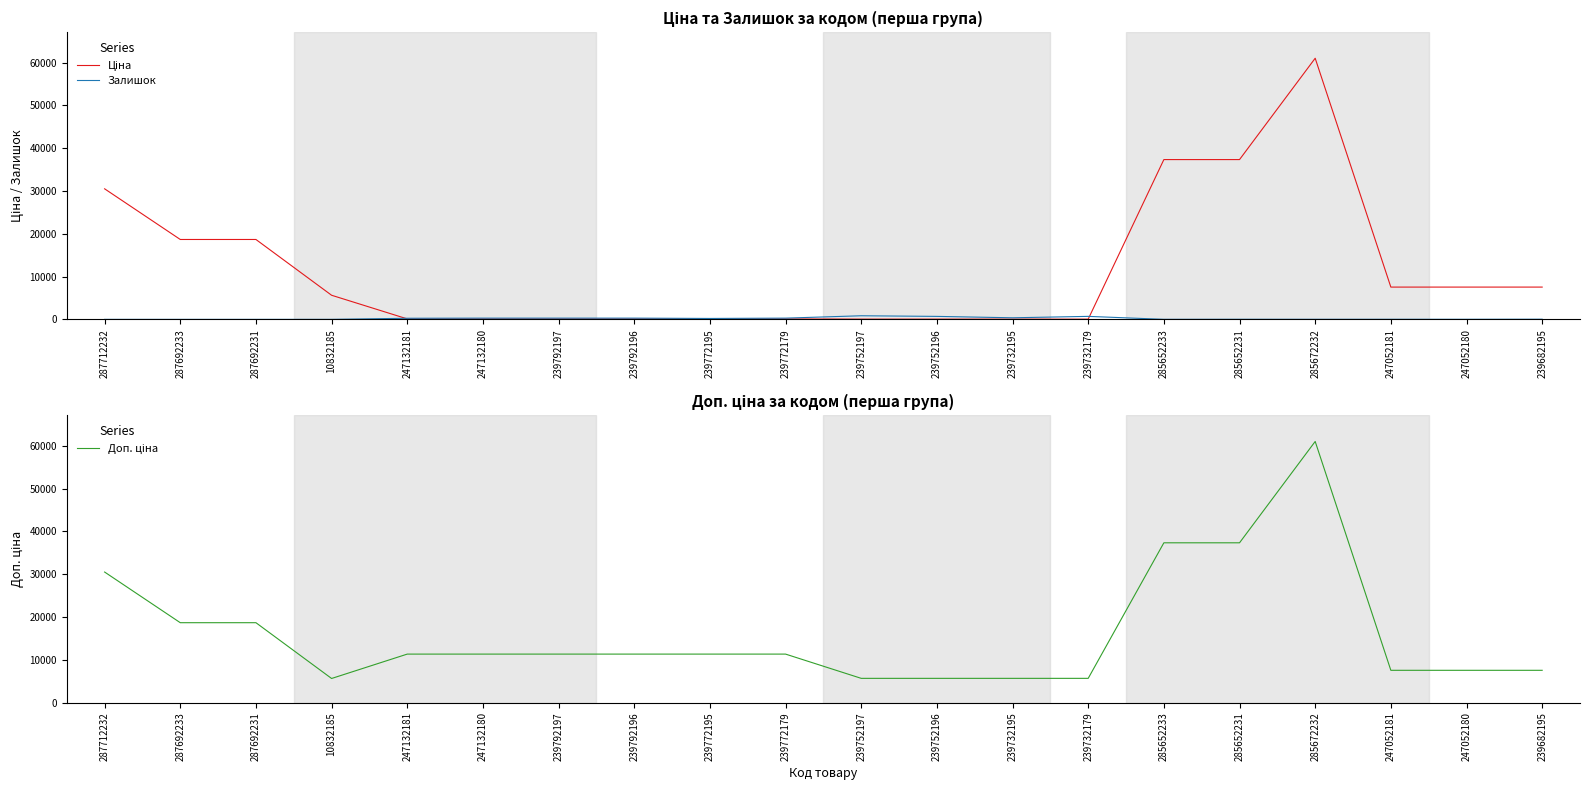

Reading left to right, list all the values displayed in this chart.

Ціна: 287712232=30512.3	287692233=18671.5	287692231=18671.5	10832185=5636.0	247132181=113.3	247132180=113.3	239792197=113.3	239792196=113.3	239772195=113.3	239772179=113.3	239752197=56.7	239752196=56.7	239732195=56.7	239732179=56.7	285652233=37343.0	285652231=37343.0	285672232=61024.7	247052181=7545.9	247052180=7545.9	239682195=7545.9
Залишок: 287712232=0.0	287692233=0.0	287692231=0.0	10832185=2.0	247132181=260.0	247132180=290.0	239792197=289.0	239792196=290.0	239772195=215.0	239772179=290.0	239752197=845.0	239752196=698.0	239732195=370.0	239732179=702.0	285652233=12.0	285652231=22.0	285672232=15.0	247052181=20.0	247052180=21.0	239682195=38.0
Доп. ціна: 287712232=30512.3	287692233=18671.5	287692231=18671.5	10832185=5636.0	247132181=11334.0	247132180=11334.0	239792197=11334.0	239792196=11334.0	239772195=11334.0	239772179=11334.0	239752197=5667.0	239752196=5667.0	239732195=5667.0	239732179=5667.0	285652233=37343.0	285652231=37343.0	285672232=61024.7	247052181=7545.9	247052180=7545.9	239682195=7545.9